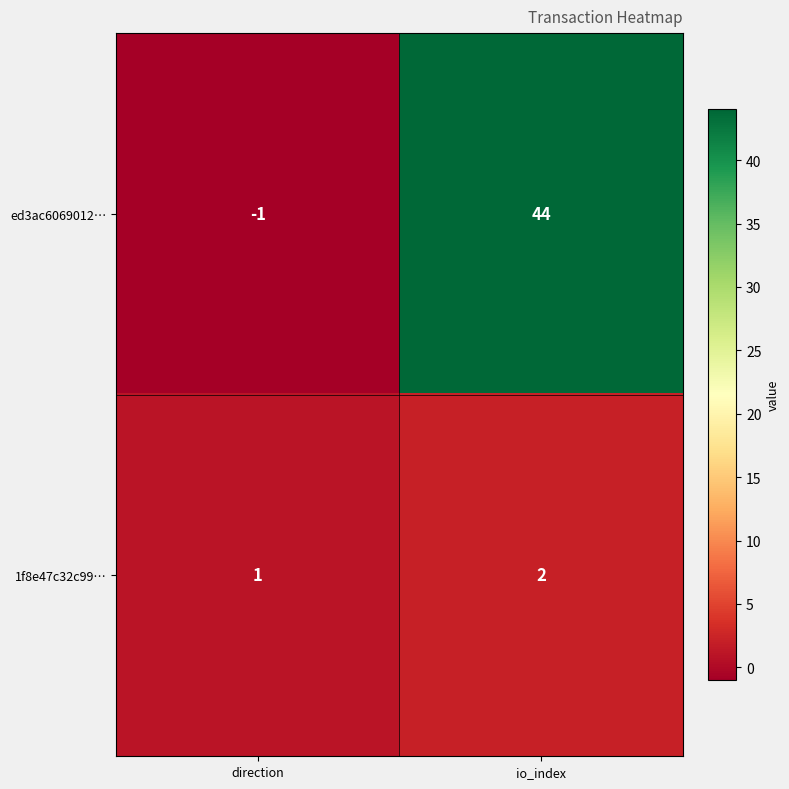

Reading left to right, transcribe all the data shown in this chart.

ed3ac6069012…: -1	44
1f8e47c32c99…: 1	2